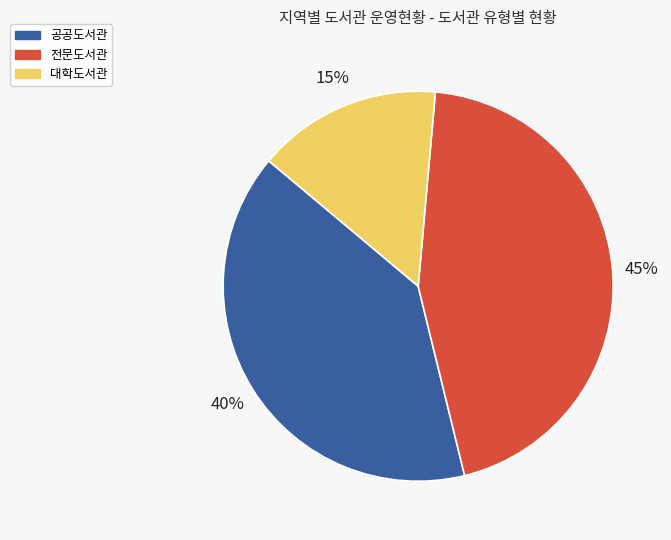

Which category has the biggest portion of the pie?

전문도서관